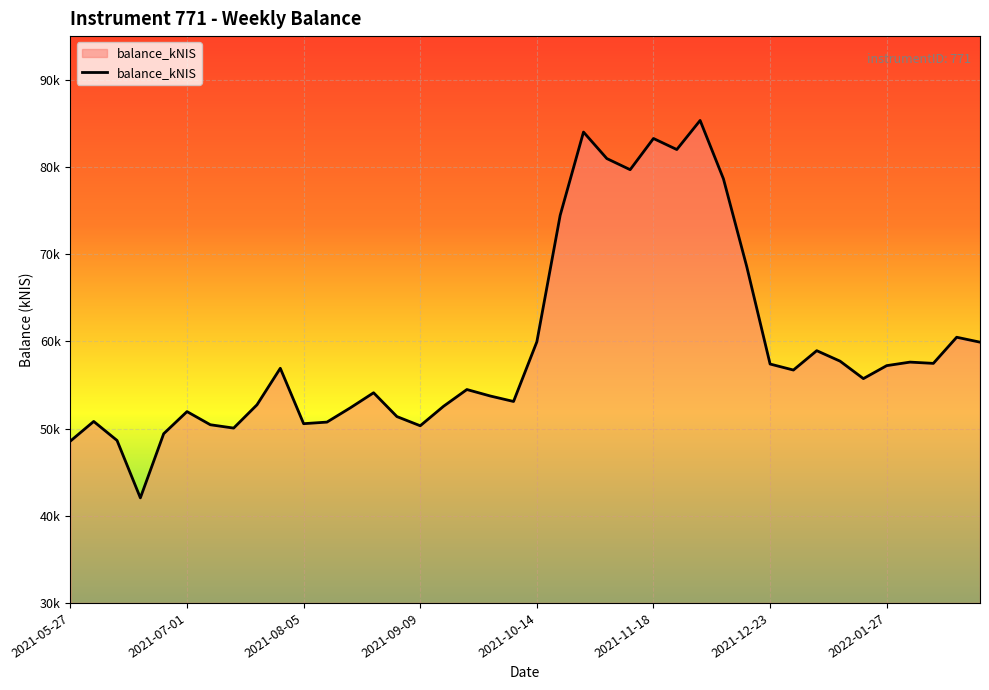

What is the difference between the maximum and minimum values?

43281.2